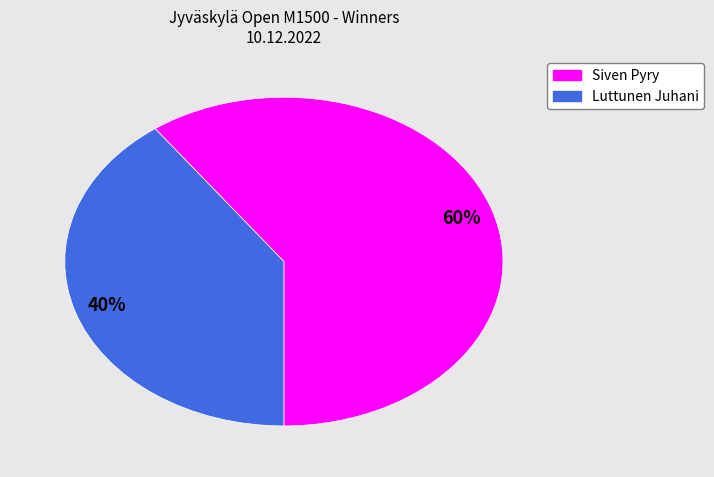

Is there any slice that represents more than half of the pie?

Yes